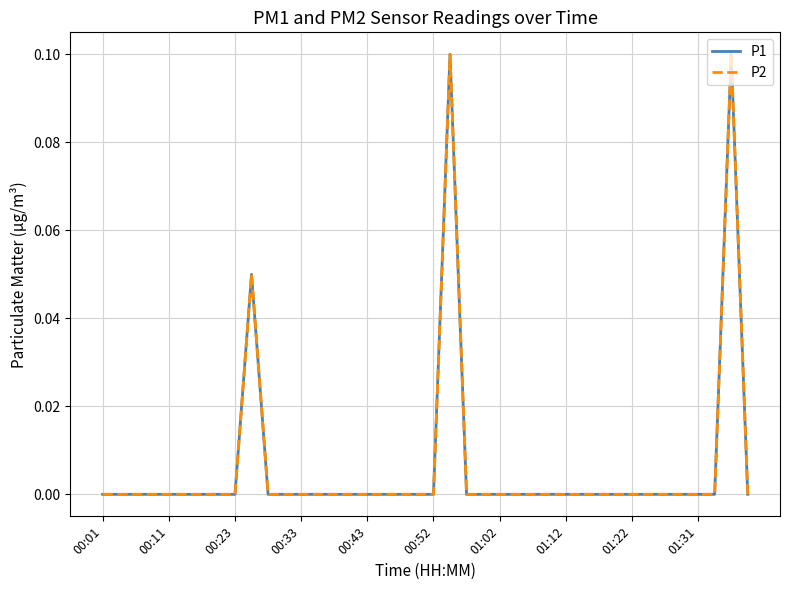

True or false: P1 and P2 cross at least once.

False